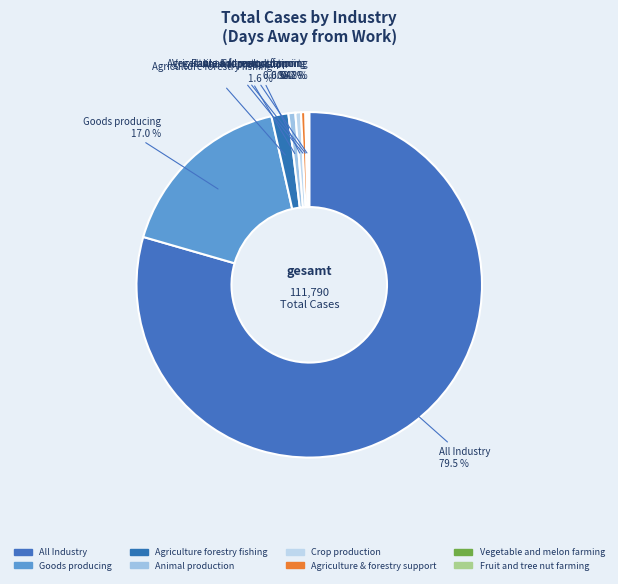

Which category has the biggest portion of the pie?

All Industry